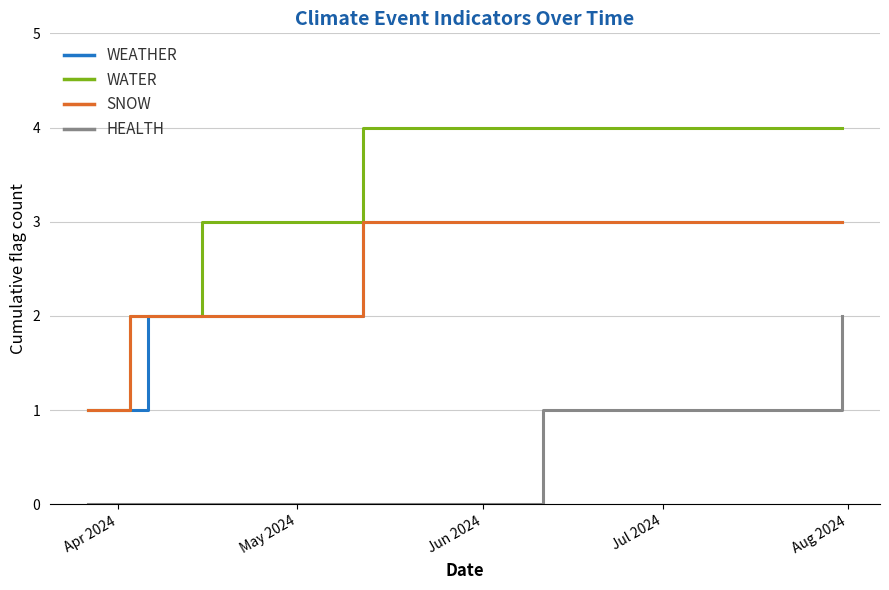

Which series has the largest total across all categories?

WATER